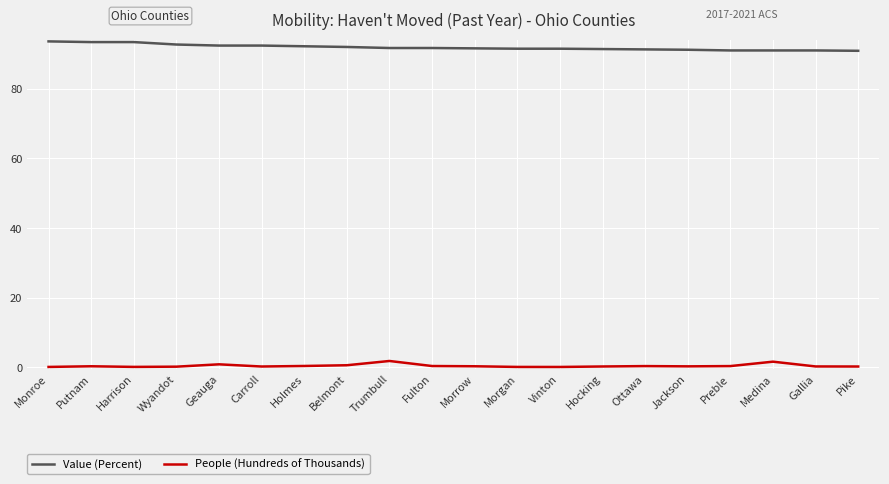

True or false: Value (Percent) and People (Hundreds of Thousands) cross at least once.

False